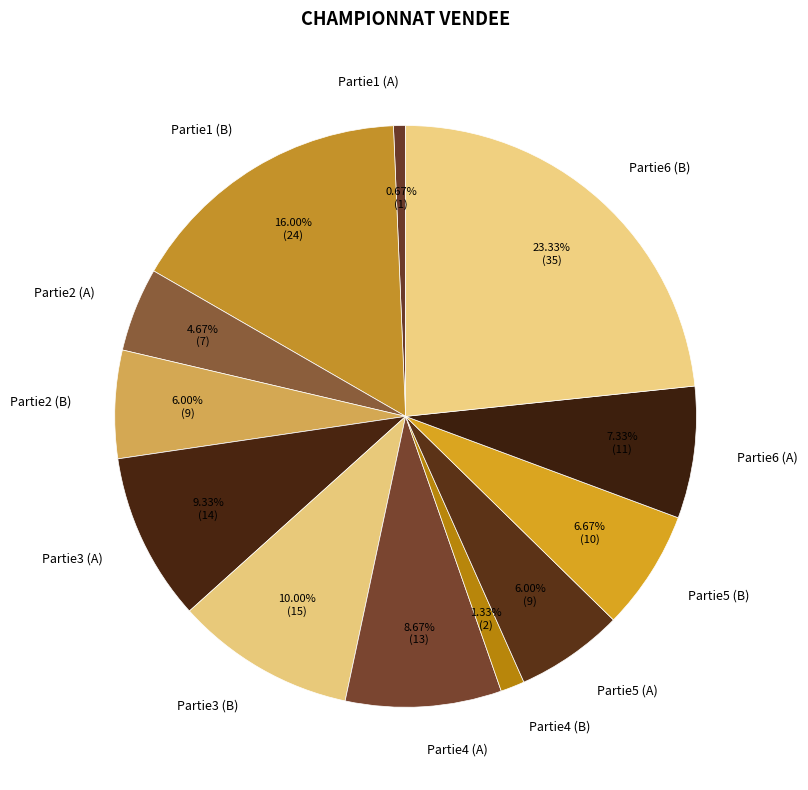

What percentage is the Partie1 (A) slice, to the nearest percent?

1%